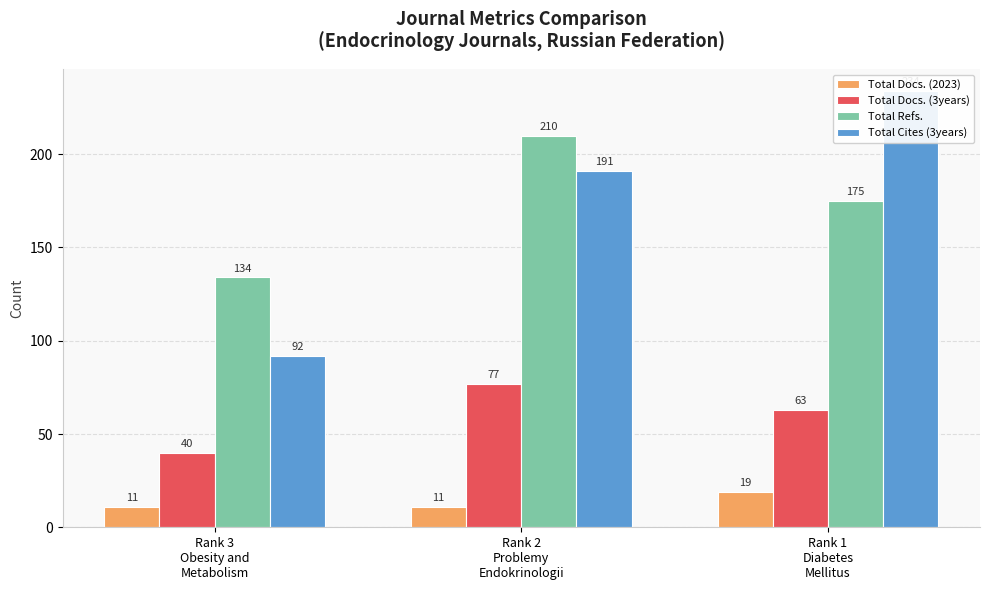

What is the value of the Total Docs. (3years) bar at the 2nd from the left?

77